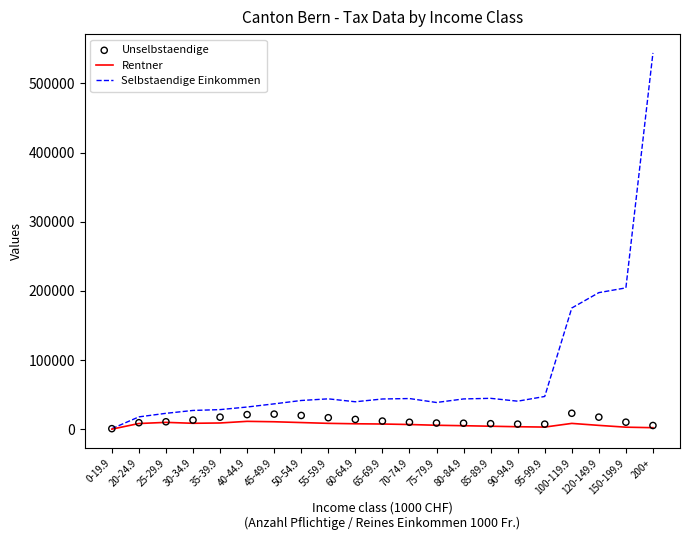

At which category is the sum across all series the highest?

200+